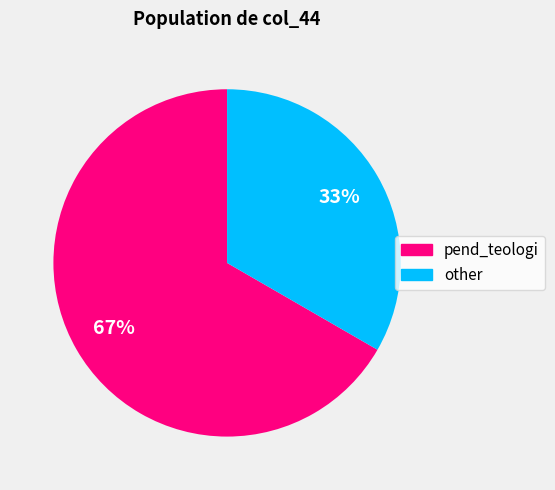

How many slices are in this pie chart?

2